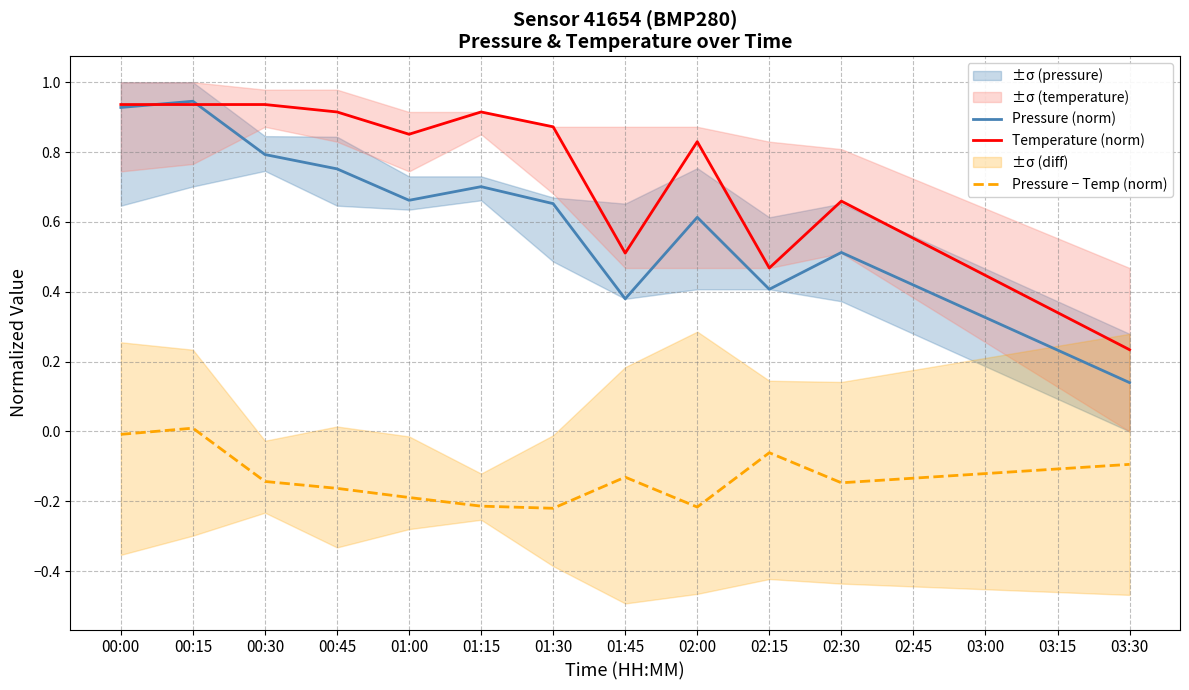

True or false: Temperature (norm) and Pressure (norm) cross at least once.

True